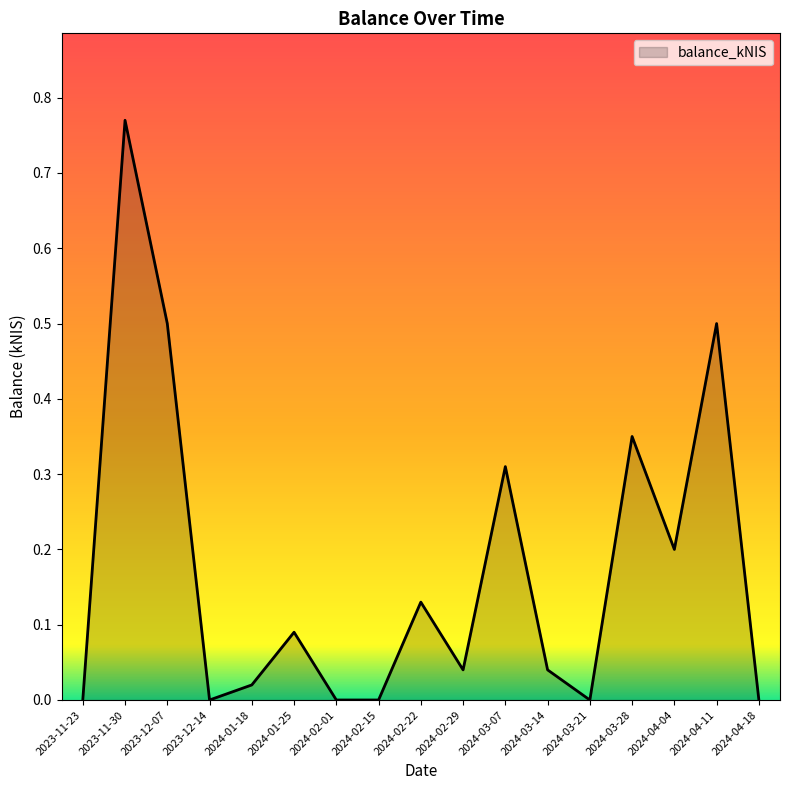

True or false: the data shows -0.4 at 2023-12-14.

False